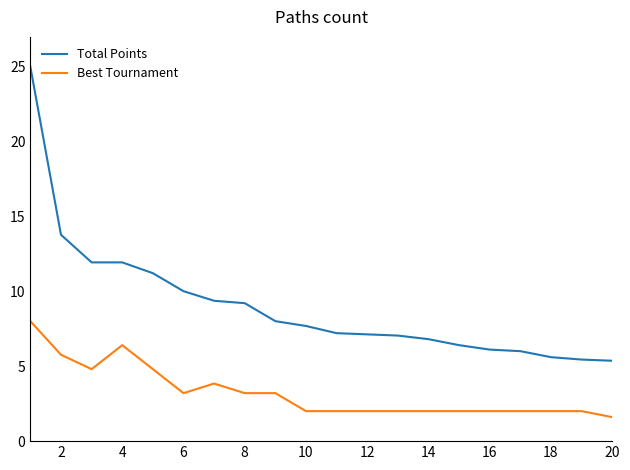

What is the maximum value shown in the chart?

25.0